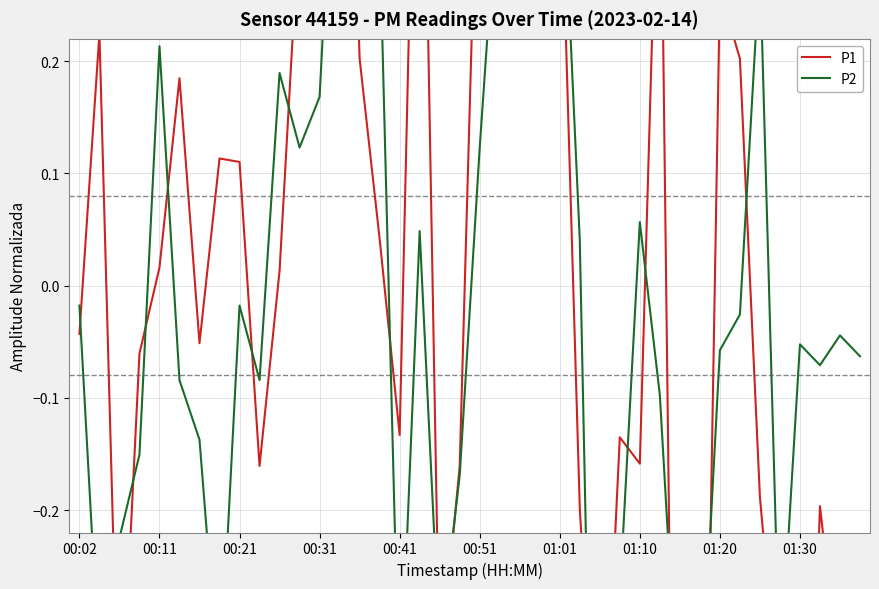

What is the sum of the P2 values at 00:11 and 28?

-0.3